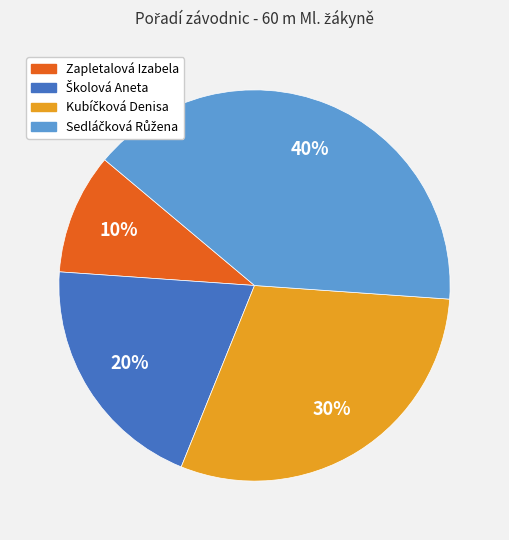

Count the number of slices in the pie.

4